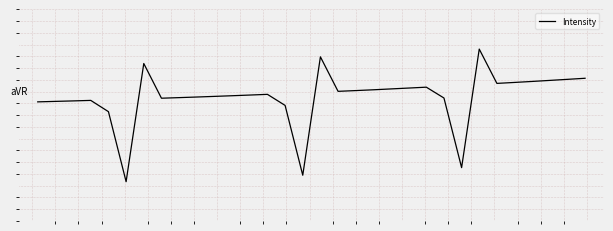

Does the chart have visible grid lines?

Yes